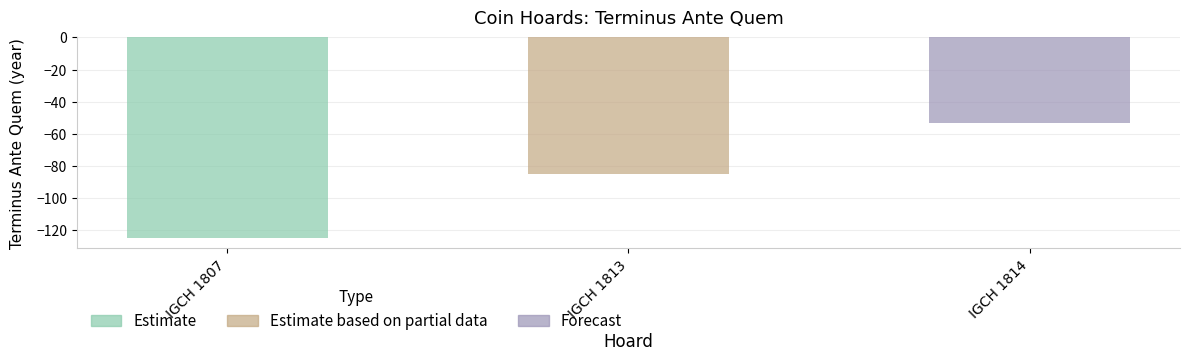

Count the values in the range -125 to -53.

3